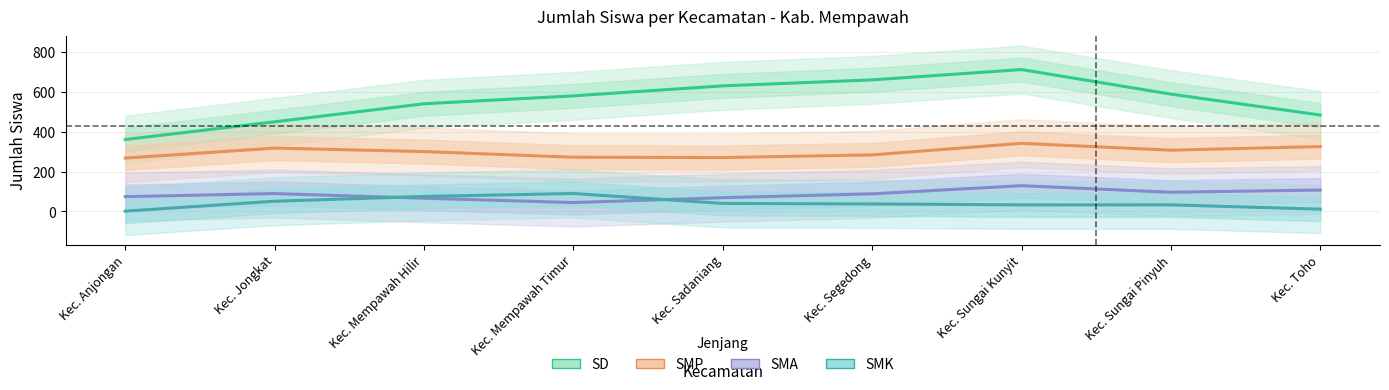

At which category is the sum across all series the highest?

Kec. Sungai Kunyit